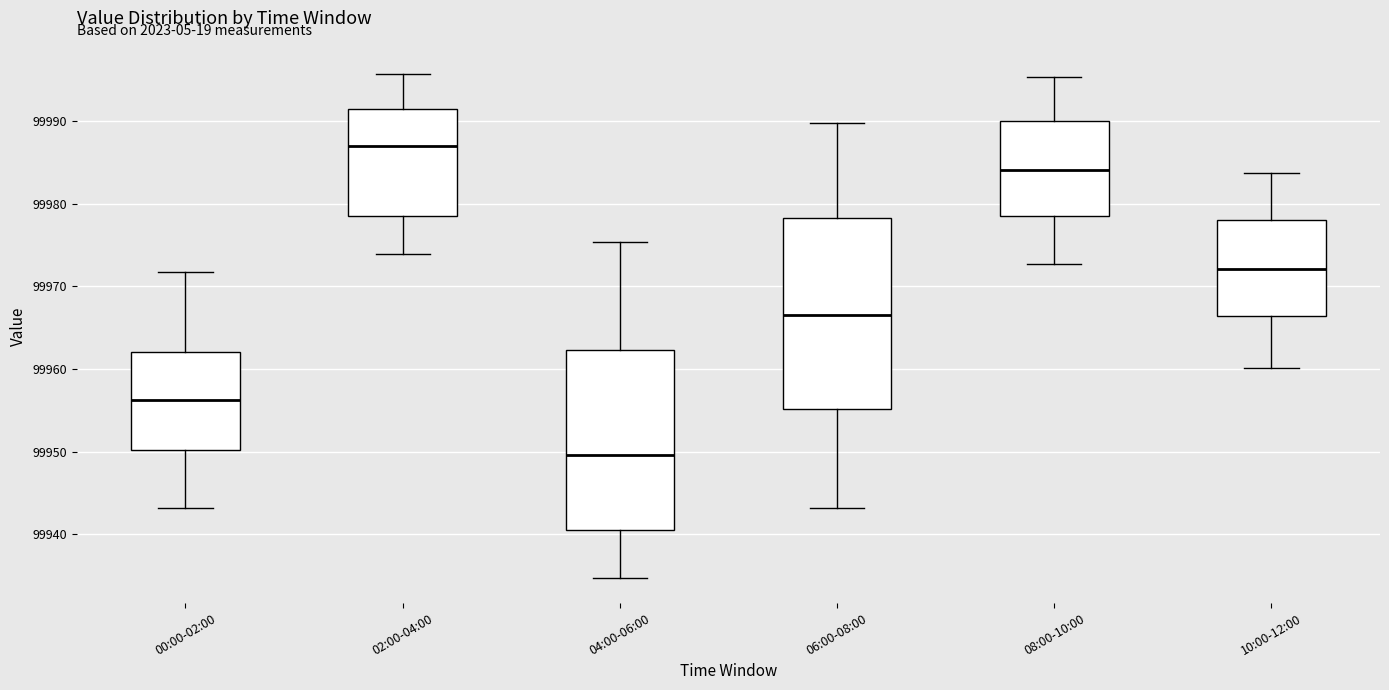

Reading left to right, transcribe this box plot: for each box, give where its median line is, the range the box spans, and where its two whiskers end, as read against the y-axis. The values are not printed on the chart, so give them approximately, as read against the axis.

00:00-02:00: median 99956, box 99950 to 99962, whiskers 99943 to 99972
02:00-04:00: median 99987, box 99978 to 99991, whiskers 99974 to 99996
04:00-06:00: median 99950, box 99941 to 99962, whiskers 99935 to 99975
06:00-08:00: median 99967, box 99955 to 99978, whiskers 99943 to 99990
08:00-10:00: median 99984, box 99979 to 99990, whiskers 99973 to 99995
10:00-12:00: median 99972, box 99966 to 99978, whiskers 99960 to 99984